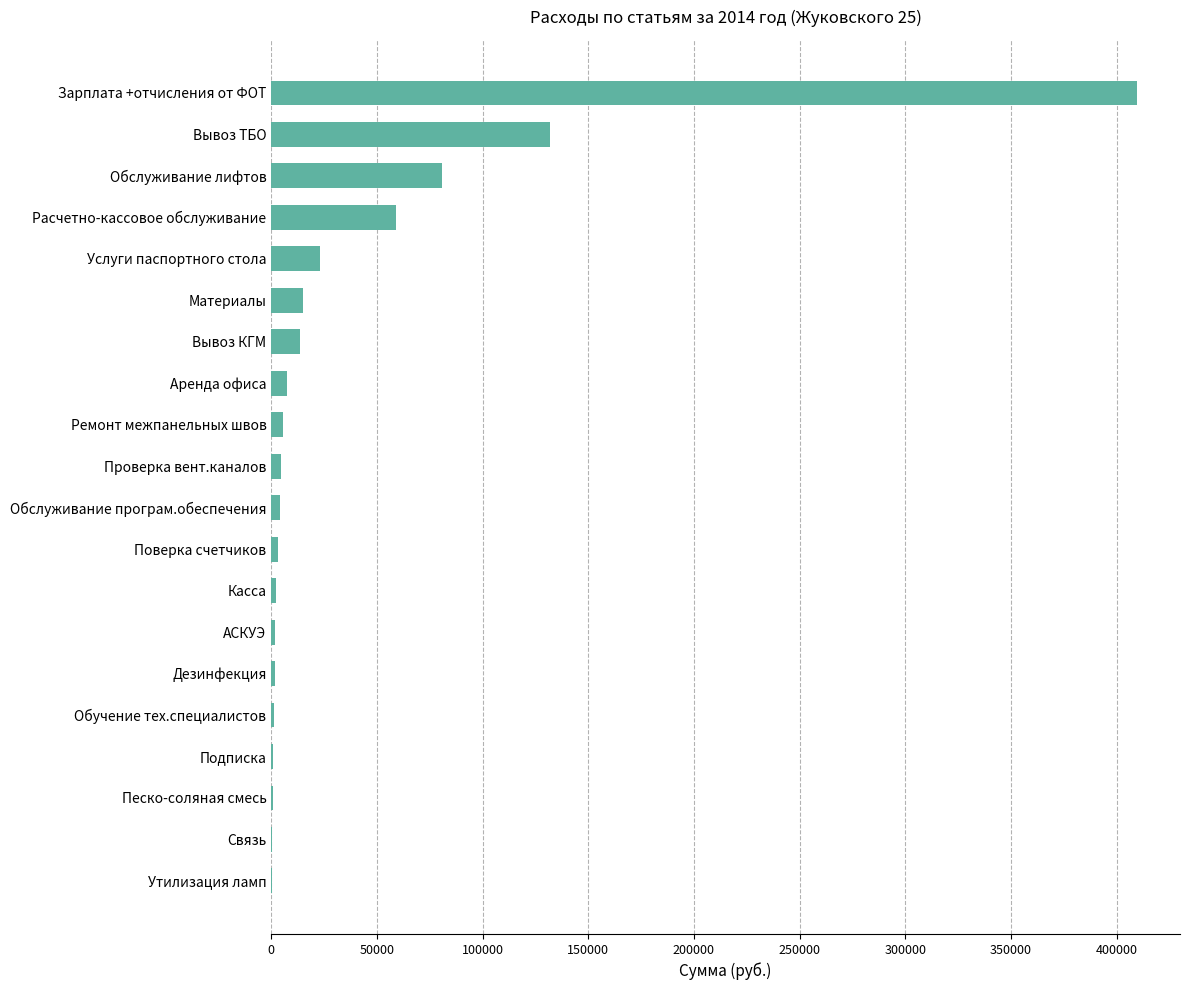

How many data points does each series have?

20